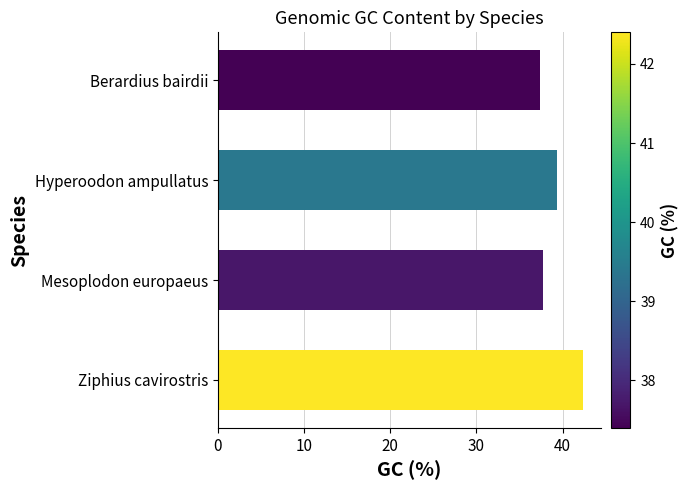

At which label is the value closest to 39?

Hyperoodon ampullatus